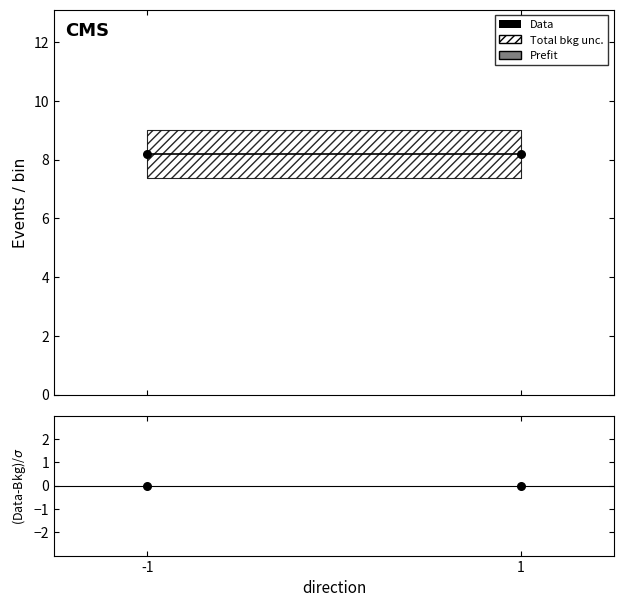

At which category is the sum across all series the highest?

-1